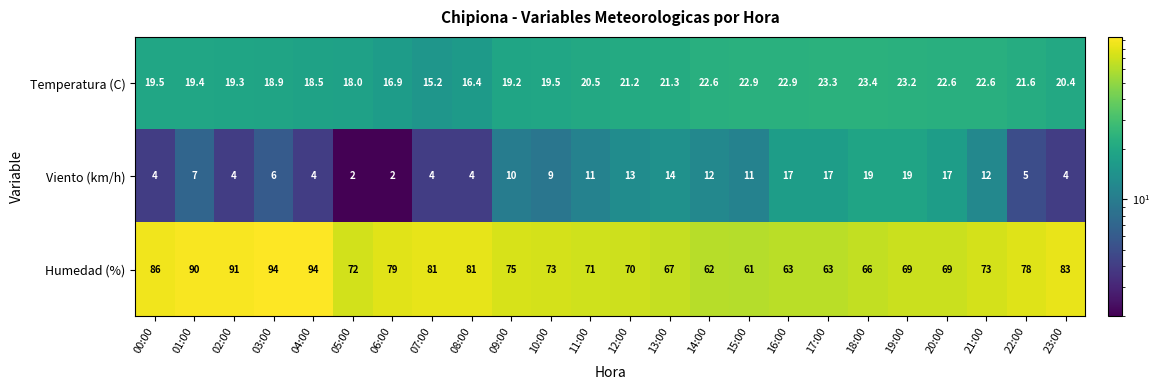

The Viento (km/h) series shows 2.2 at 23:00. True or false?

False